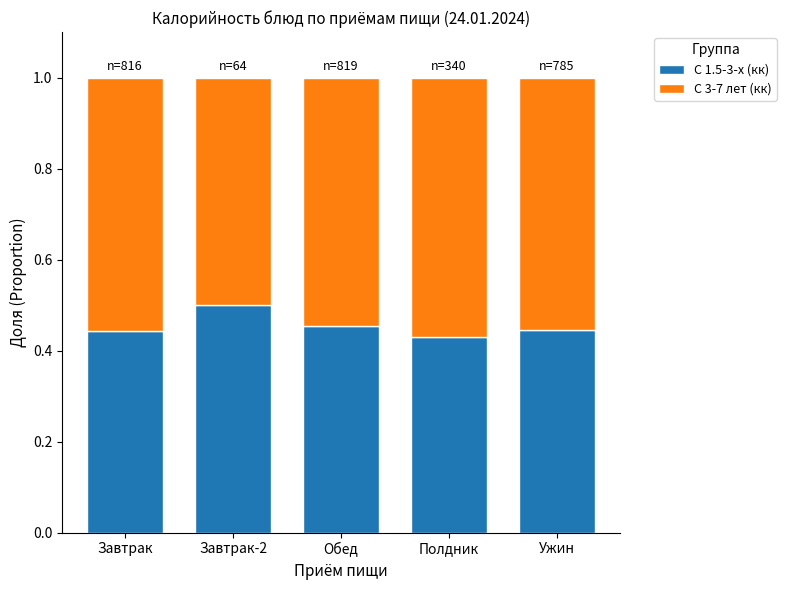

What is the sum of all С 1.5-3-х (кк) values?

2.3